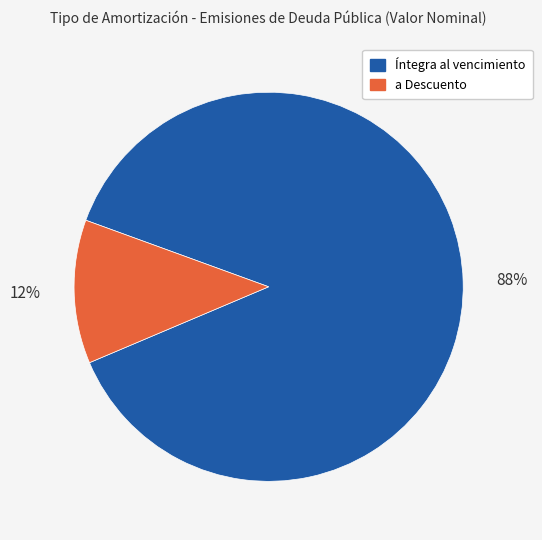

Does any single category account for the majority?

Yes